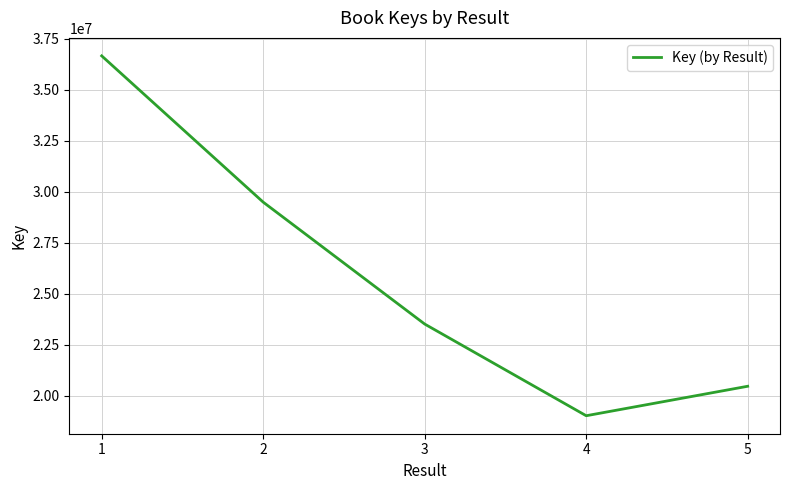

What is the average value?

25828463